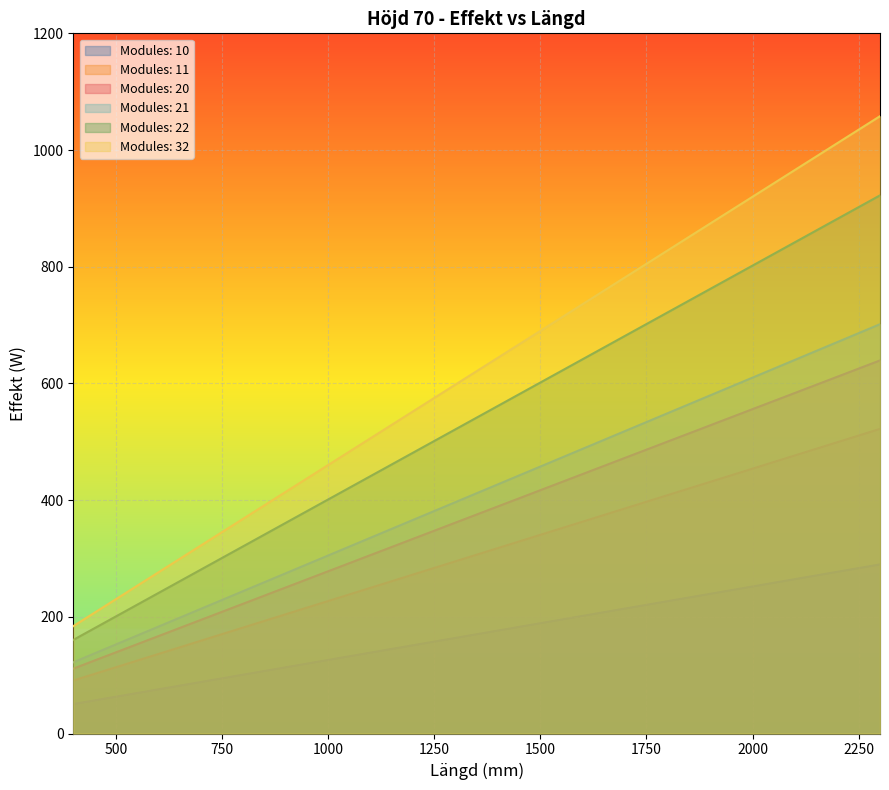

Between 1700 and 1500, which is larger?

1700